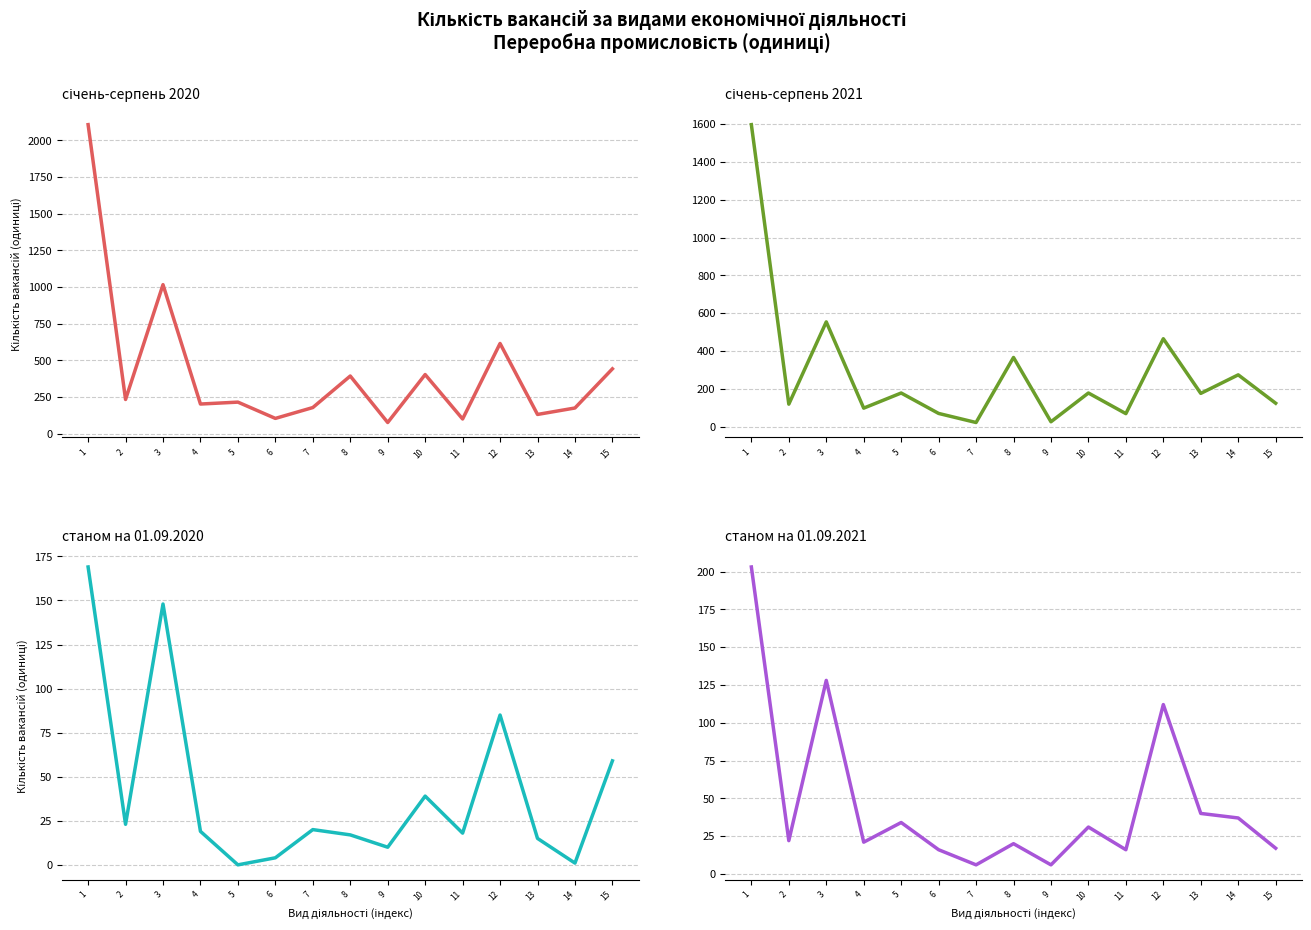

True or false: станом на 01.09.2021 and січень-серпень 2020 intersect in this chart.

False